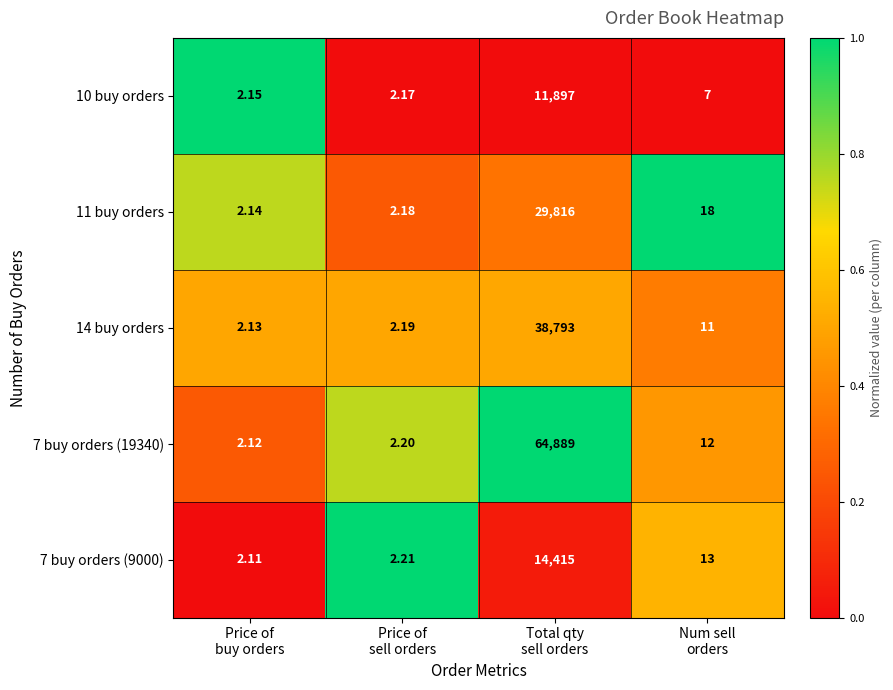

At which category is the sum across all series the highest?

Total qty
sell orders